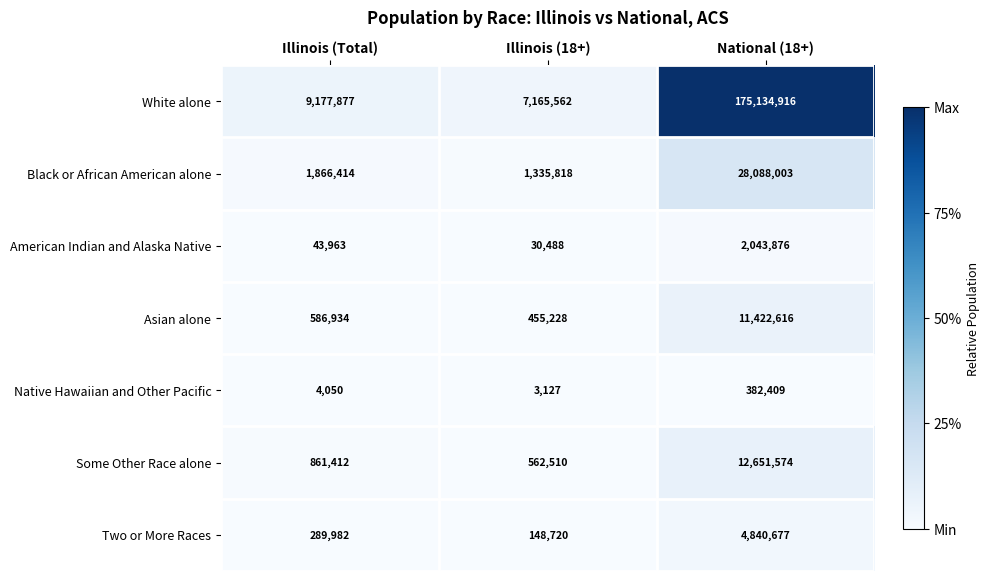

Reading left to right, list all the values displayed in this chart.

White alone: Illinois (Total)=9177877	Illinois (18+)=7165562	National (18+)=175134916
Black or African American alone: Illinois (Total)=1866414	Illinois (18+)=1335818	National (18+)=28088003
American Indian and Alaska Native: Illinois (Total)=43963	Illinois (18+)=30488	National (18+)=2043876
Asian alone: Illinois (Total)=586934	Illinois (18+)=455228	National (18+)=11422616
Native Hawaiian and Other Pacific: Illinois (Total)=4050	Illinois (18+)=3127	National (18+)=382409
Some Other Race alone: Illinois (Total)=861412	Illinois (18+)=562510	National (18+)=12651574
Two or More Races: Illinois (Total)=289982	Illinois (18+)=148720	National (18+)=4840677